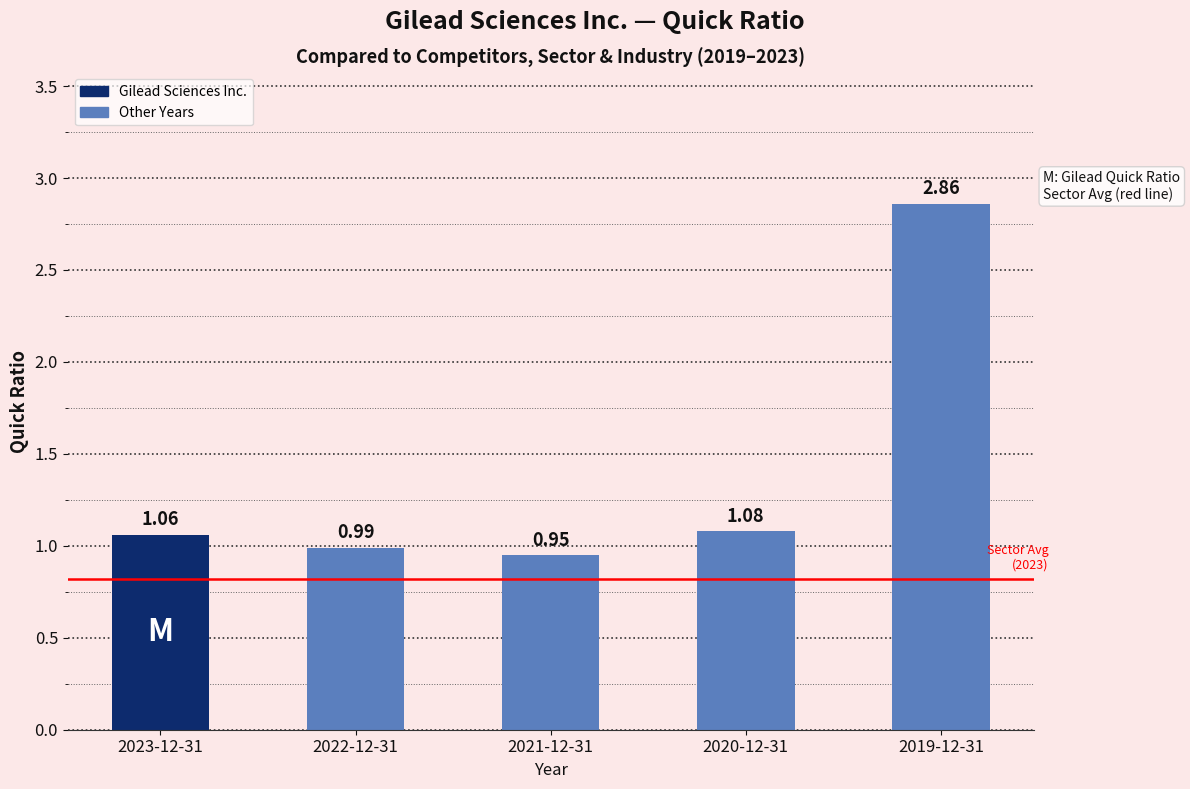

List the labels in order of value, largest first.

2019-12-31, 2020-12-31, 2023-12-31, 2022-12-31, 2021-12-31